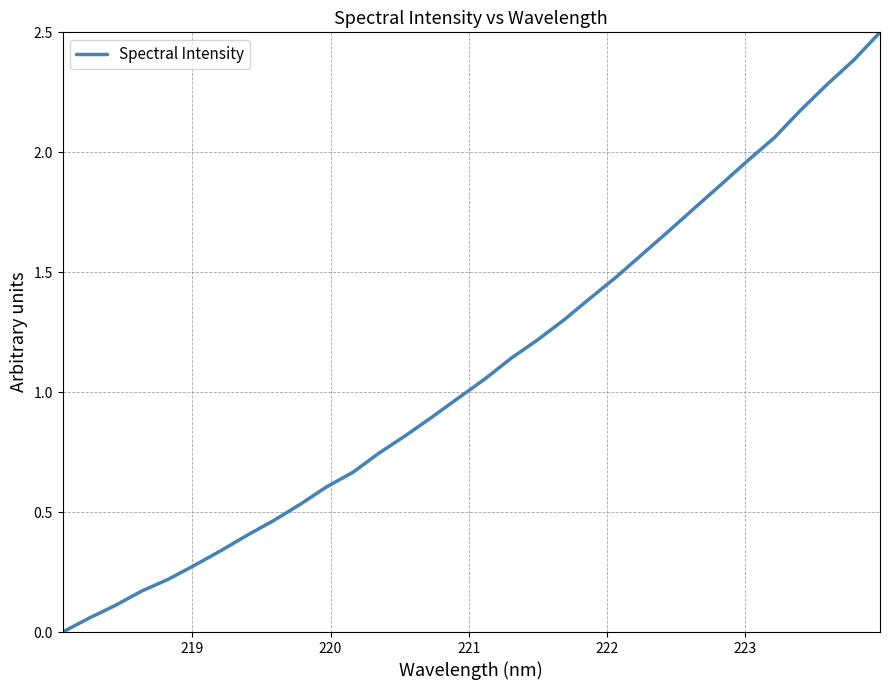

What is the difference between the maximum and minimum values?

2.5